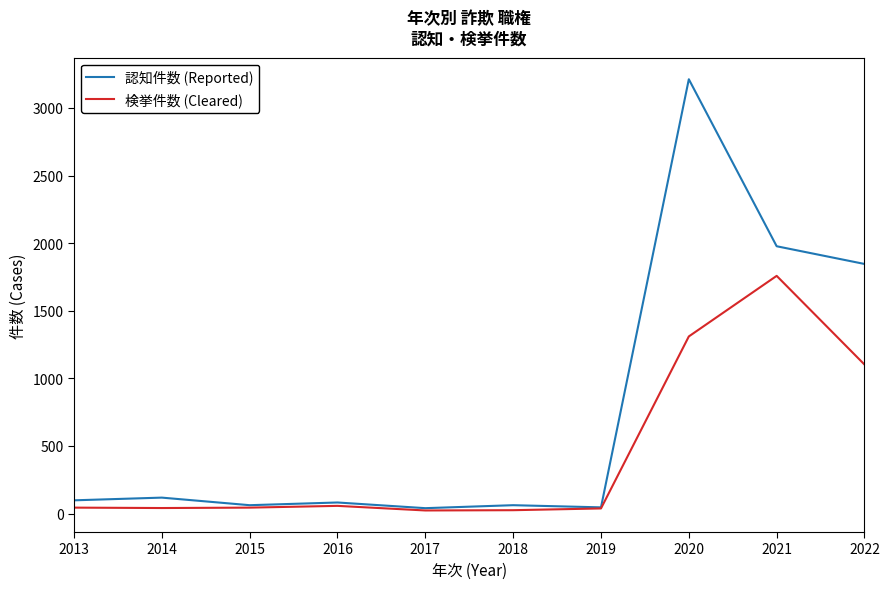

List the series in order of their peak value, lowest first.

検挙件数 (Cleared), 認知件数 (Reported)